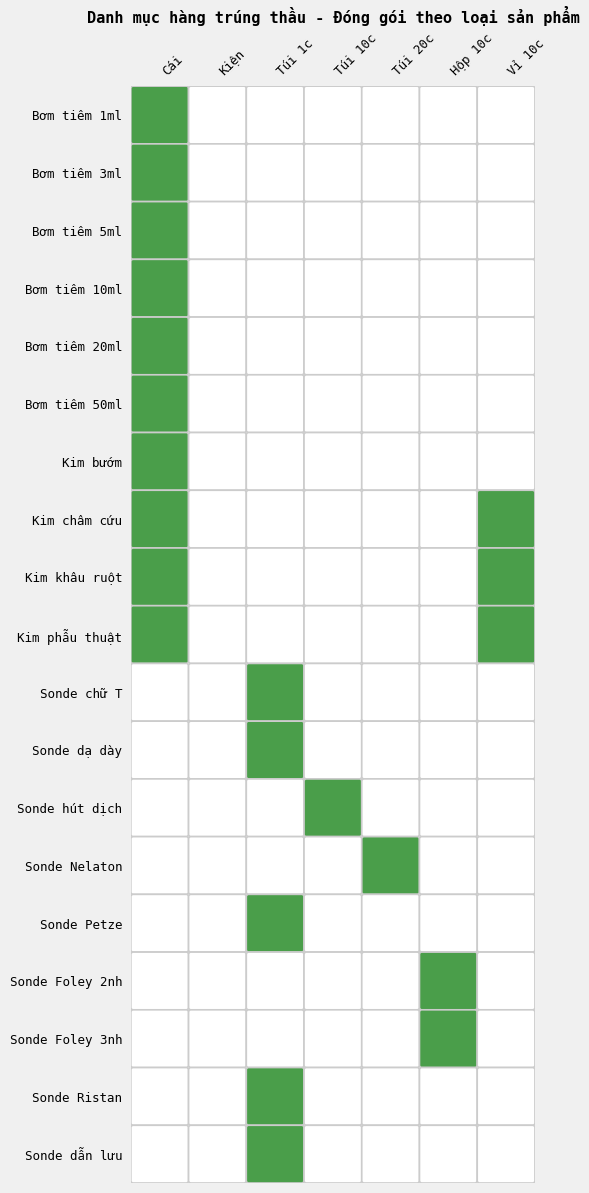

What value does the Kim khâu ruột series have at 6?

1